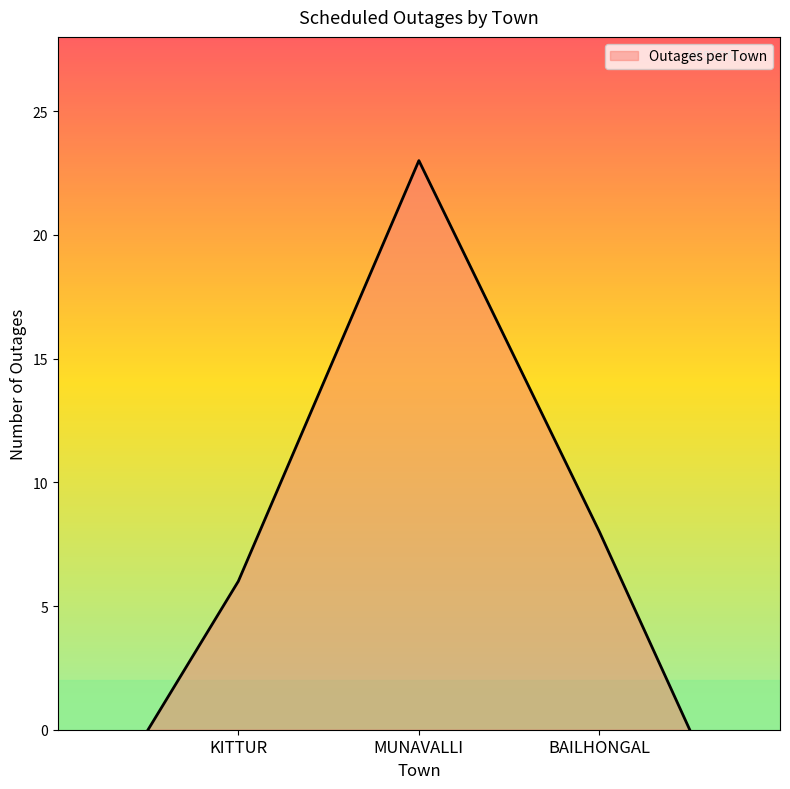

How many interior local peaks (higher than both neighbors) does the data have?

1